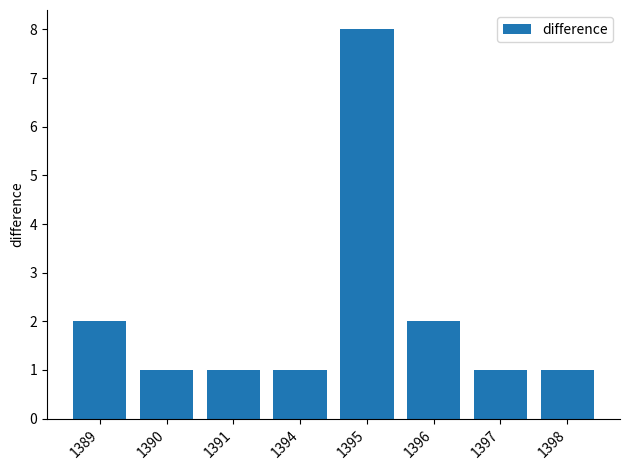

What is the value of the 3rd bar from the left?

1